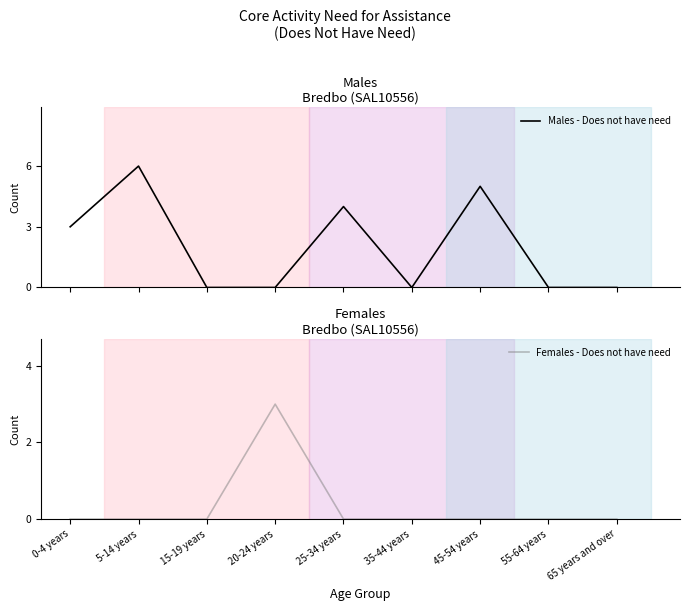

Where do Females - Does not have need and Males - Does not have need first cross each other?

20-24 years and 25-34 years